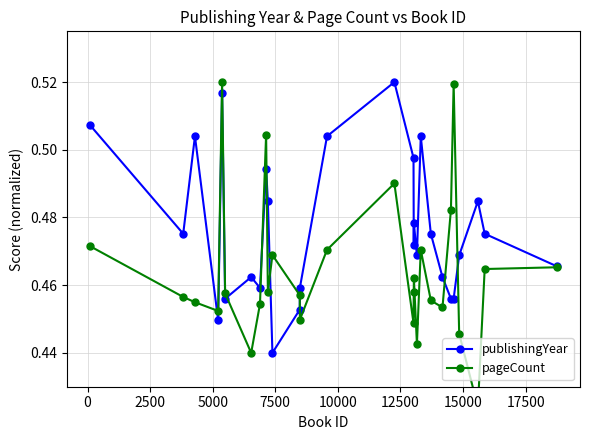

True or false: pageCount has more than 2 points higher than both neighbors.

True